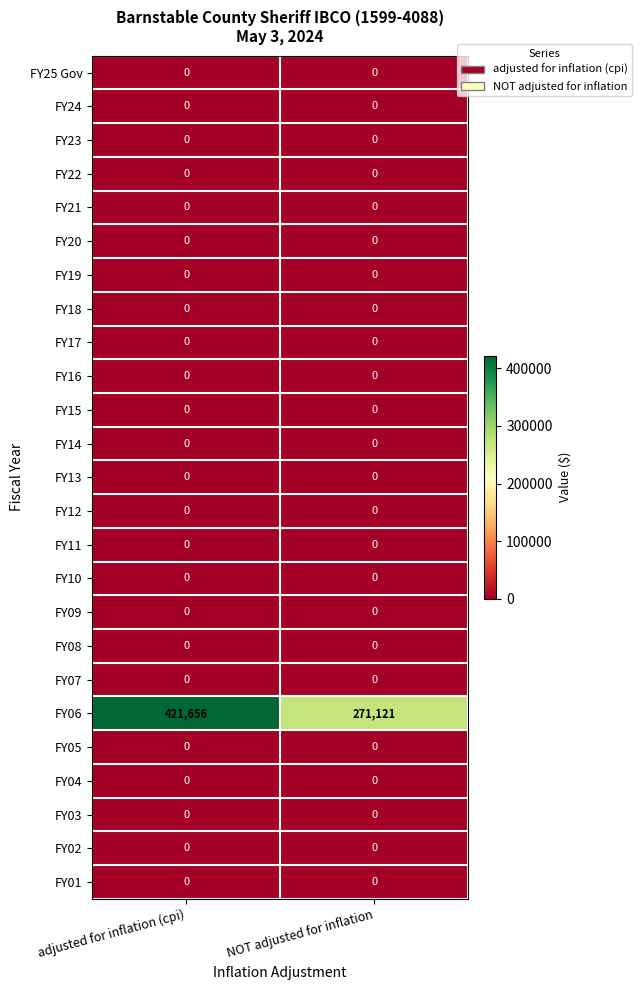

How many data points does each series have?

2